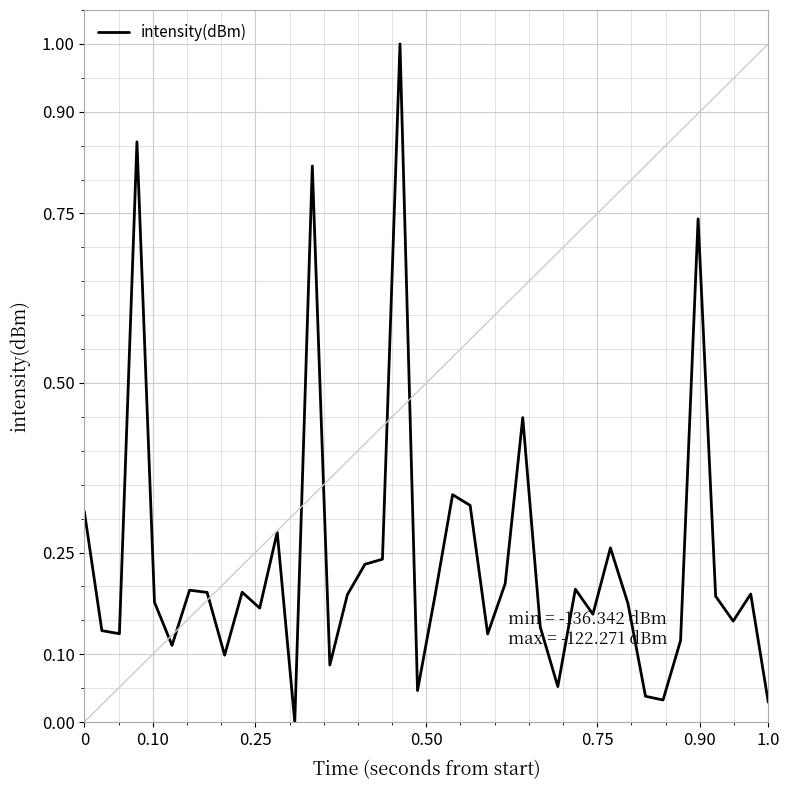

How many lines are shown in the chart?

1